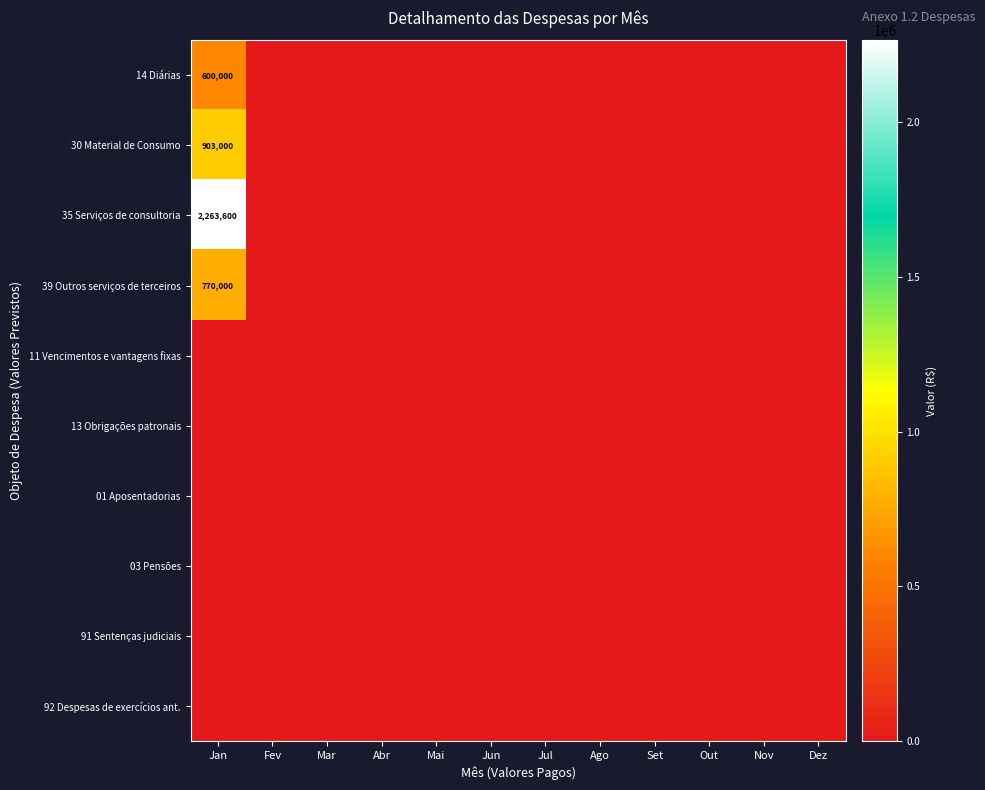

At how many categories does at least one series exceed 1795185?

1